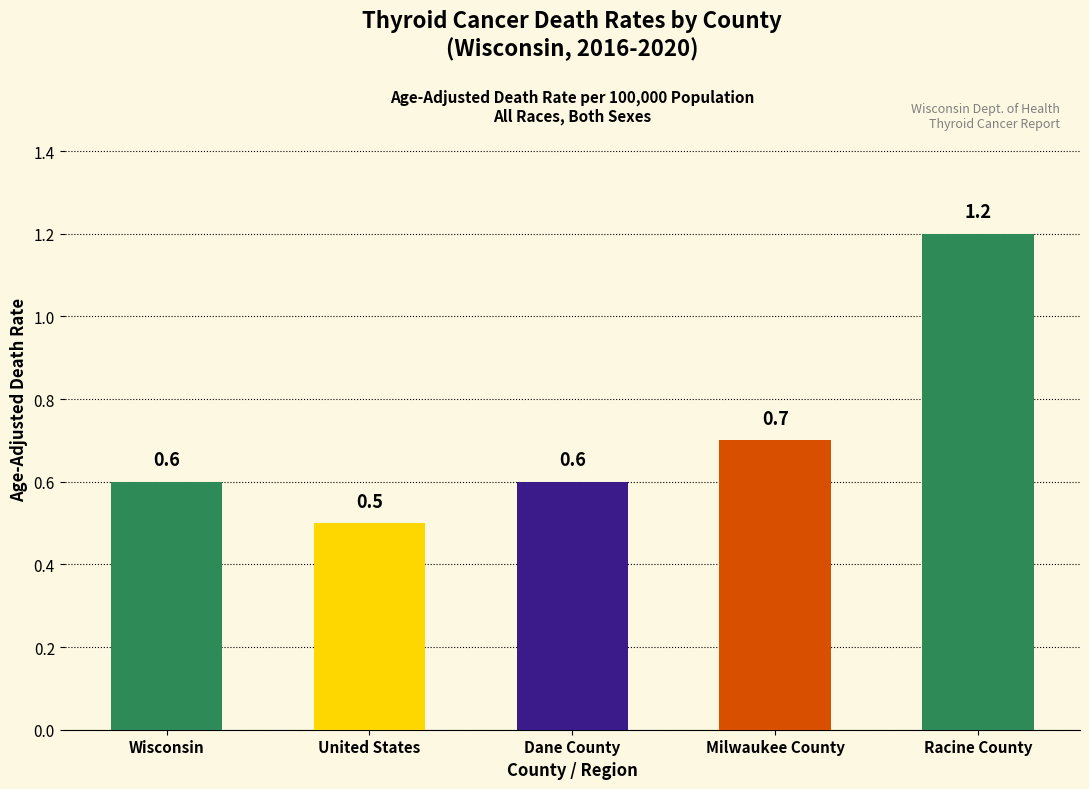

Reading right to left, list all the values displayed in this chart.

Racine County=1.2	Milwaukee County=0.7	Dane County=0.6	United States=0.5	Wisconsin=0.6